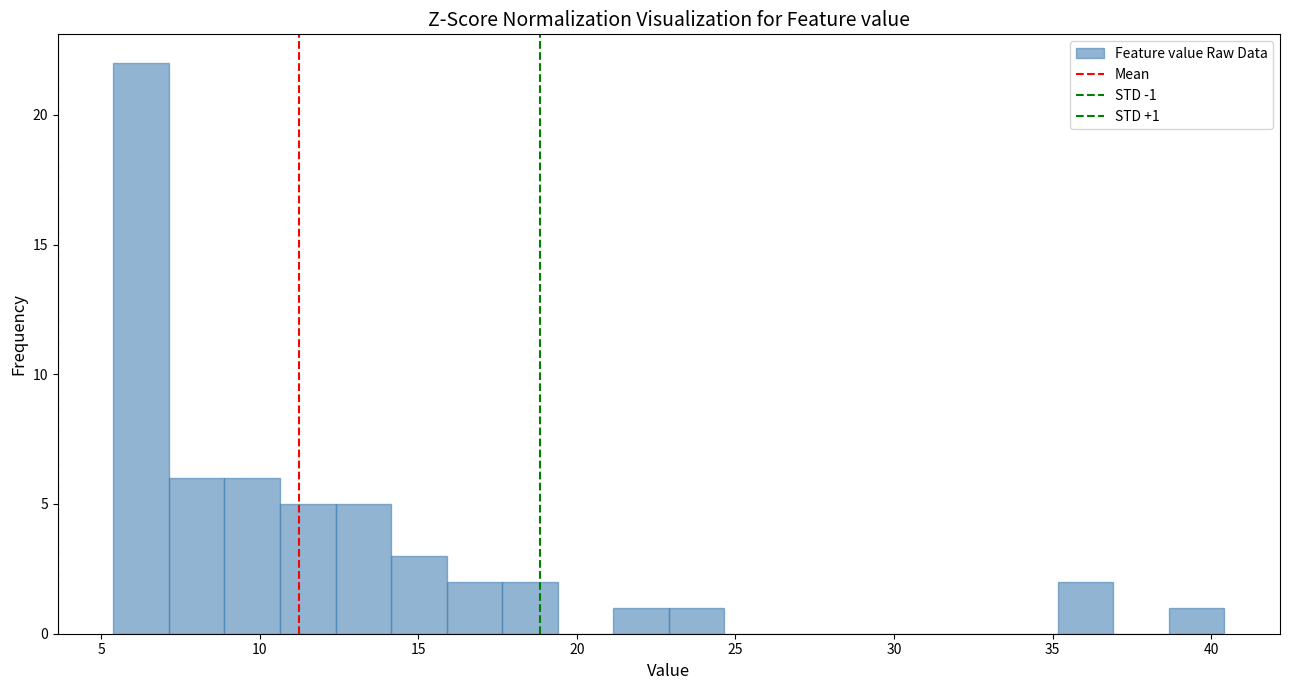

Around what value on the x-axis is the tallest bar? Give the approximate position of its centre, as read against the axis.

6.5